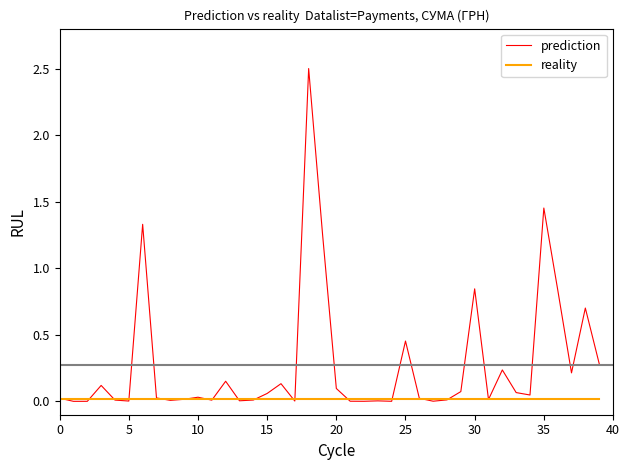

After their last crossing, which series has the higher values: reality or prediction?

prediction